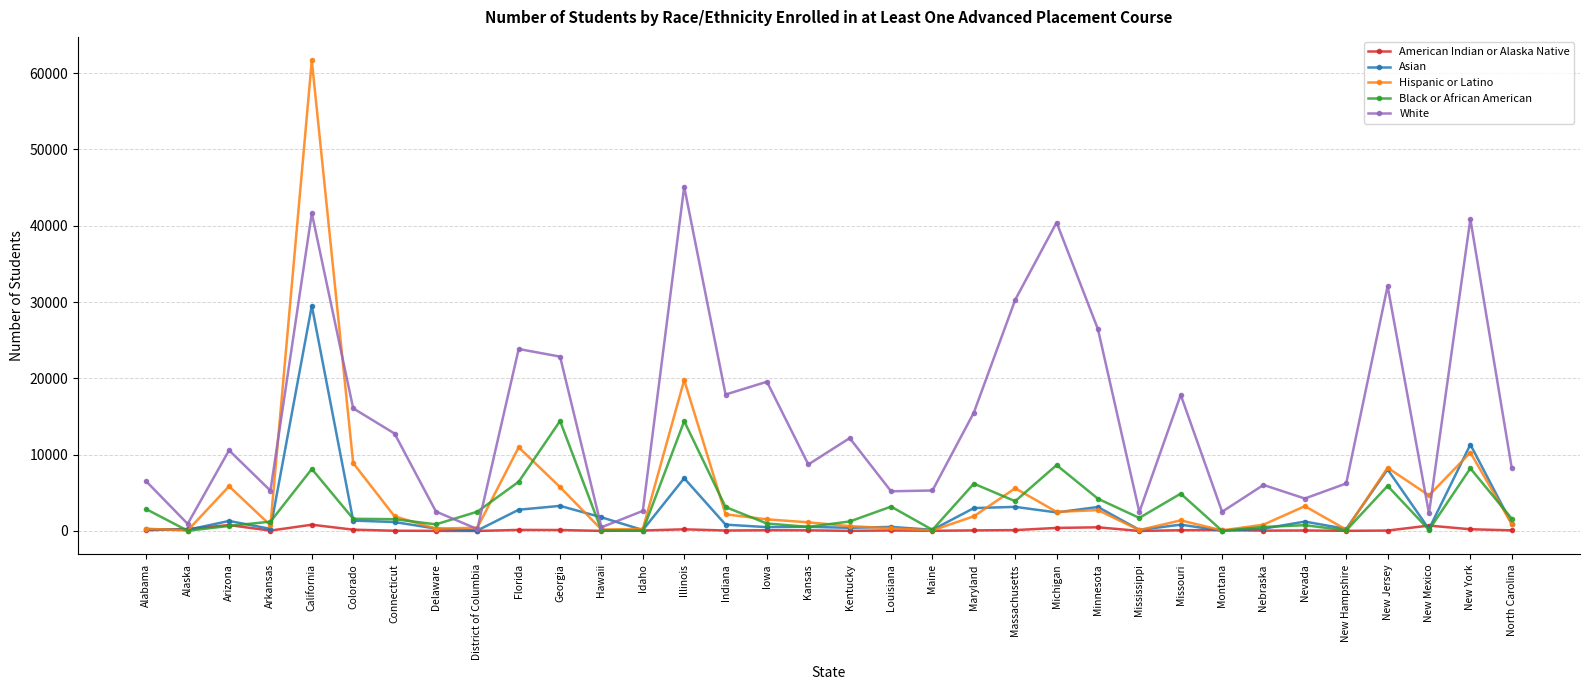

Which series changed the most between Kansas and Montana?

White